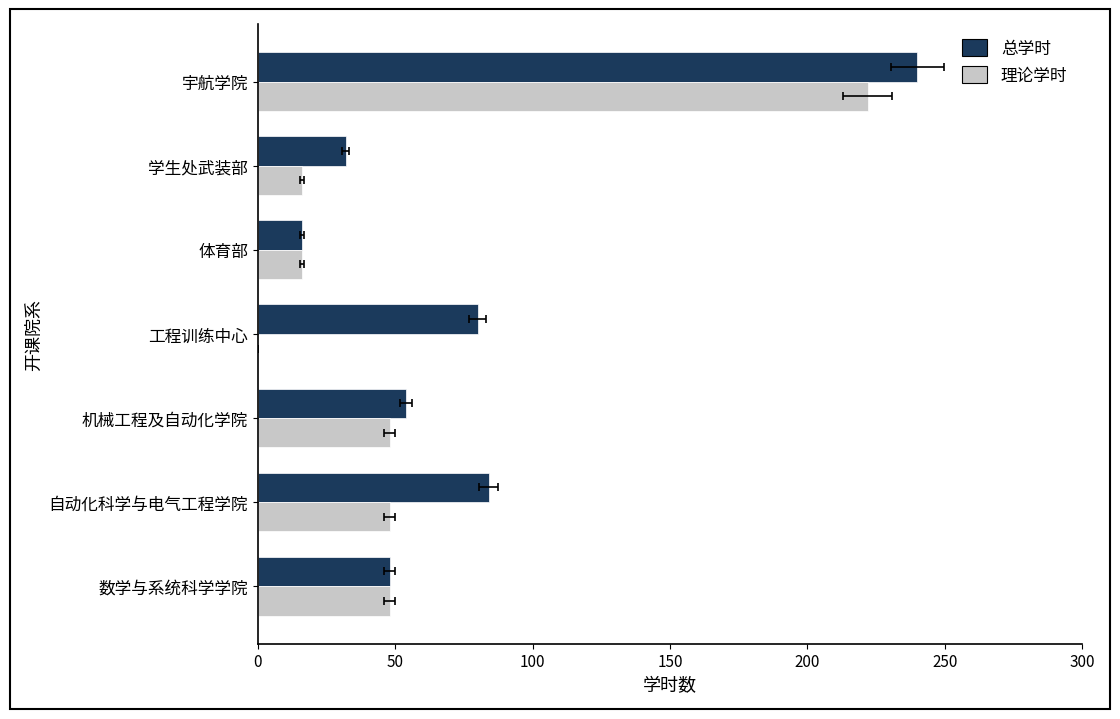

What is the average value of the 理论学时 series?

57